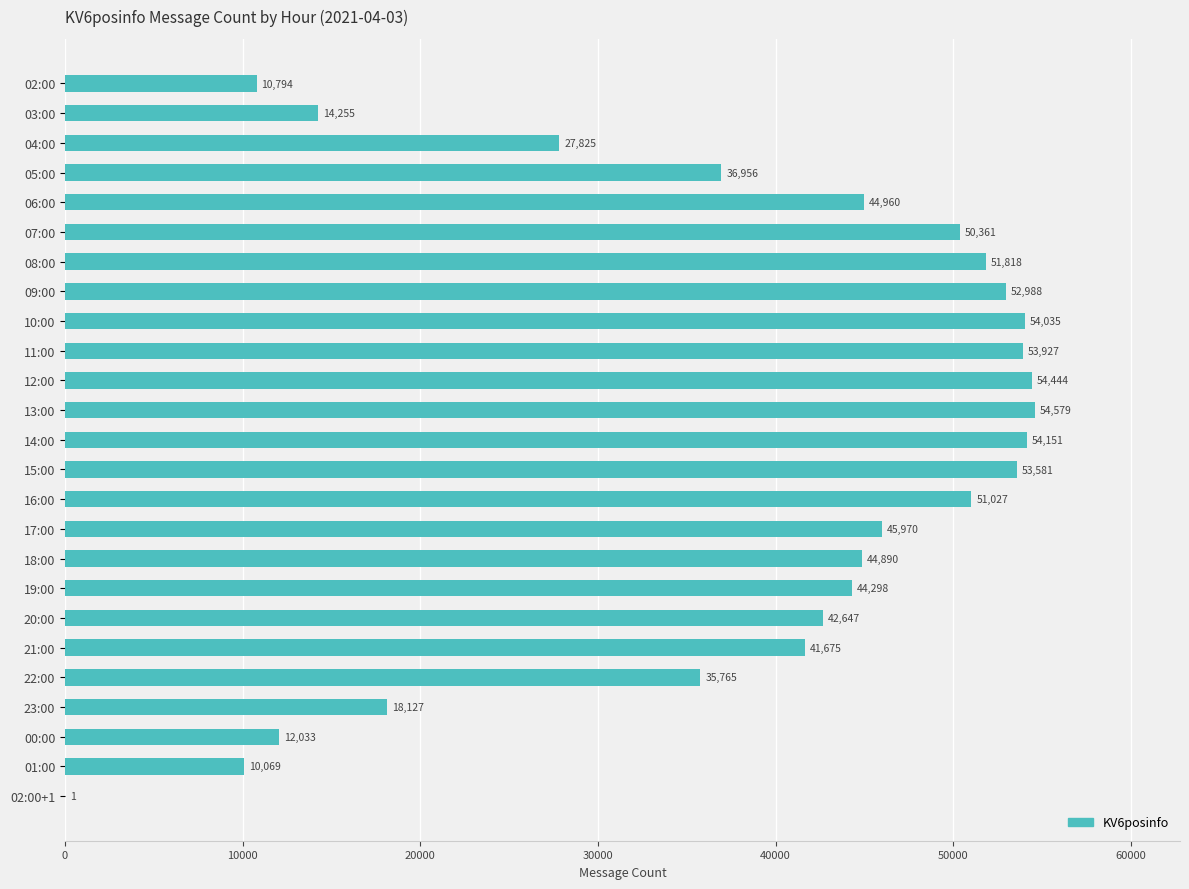

What is the maximum value shown in the chart?

54579